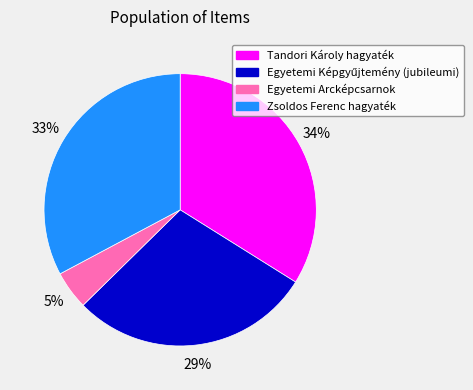

Count the number of slices in the pie.

4